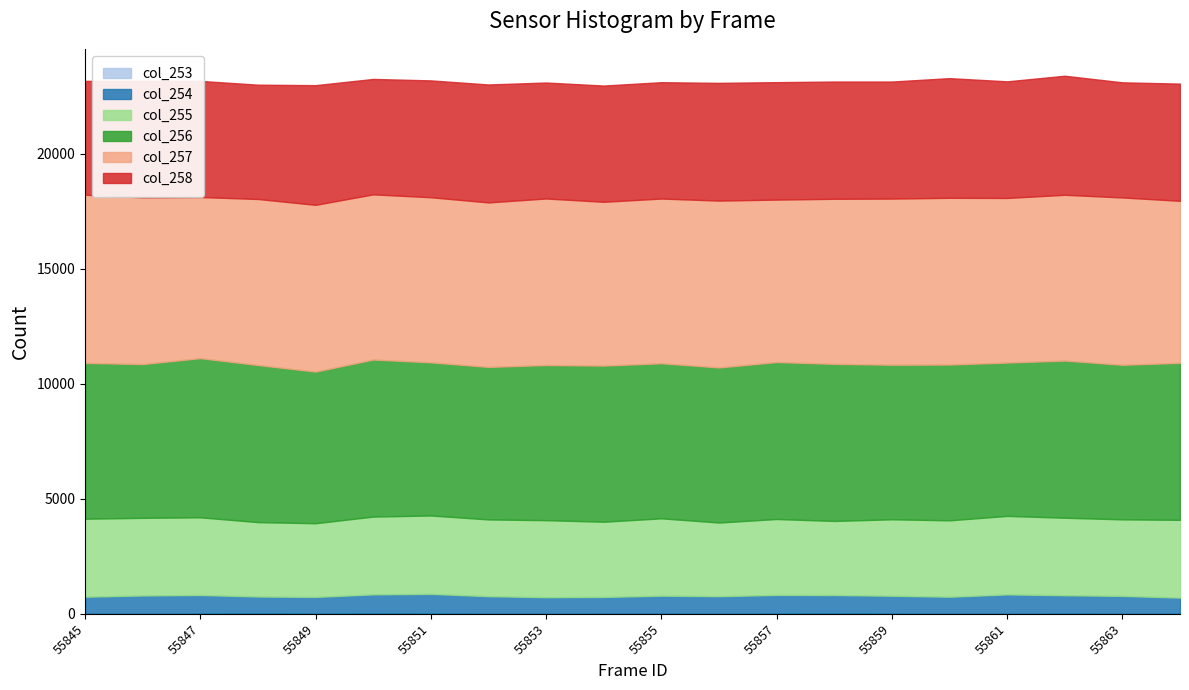

True or false: col_255 and col_257 intersect in this chart.

False